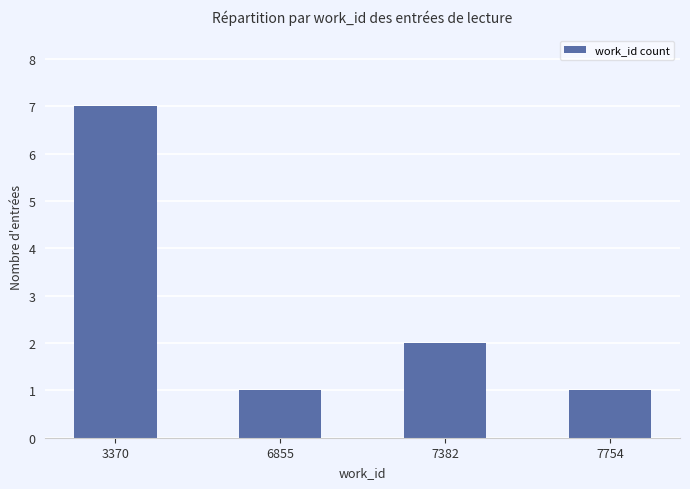

Are the bars grouped side by side (vs. stacked)?

No